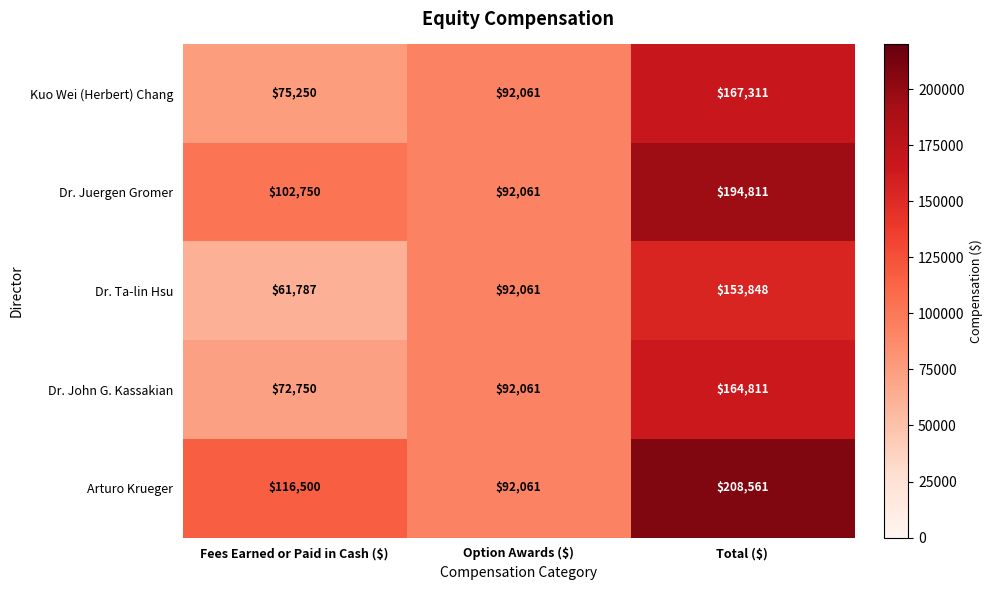

List the series in order of their peak value, lowest first.

Dr. Ta-lin Hsu, Dr. John G. Kassakian, Kuo Wei (Herbert) Chang, Dr. Juergen Gromer, Arturo Krueger